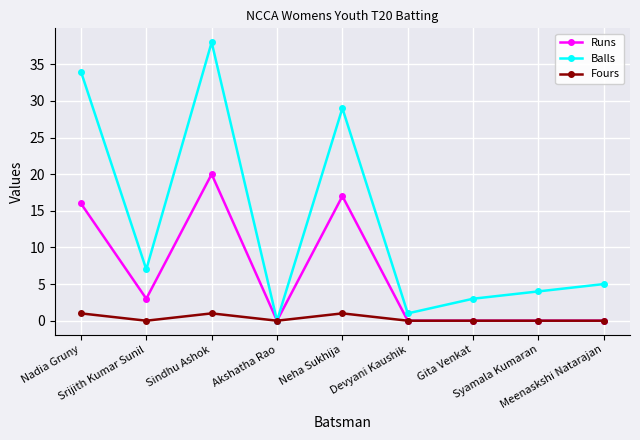

What is the greatest value displayed?

38